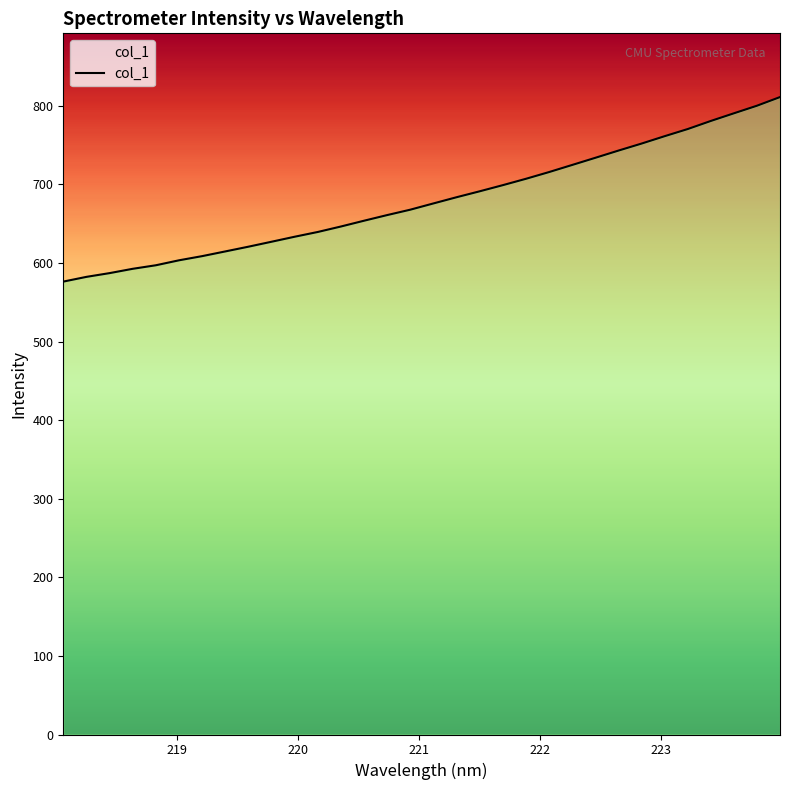

What is the change in value from 218.8244 to 220.1623?

+42.4